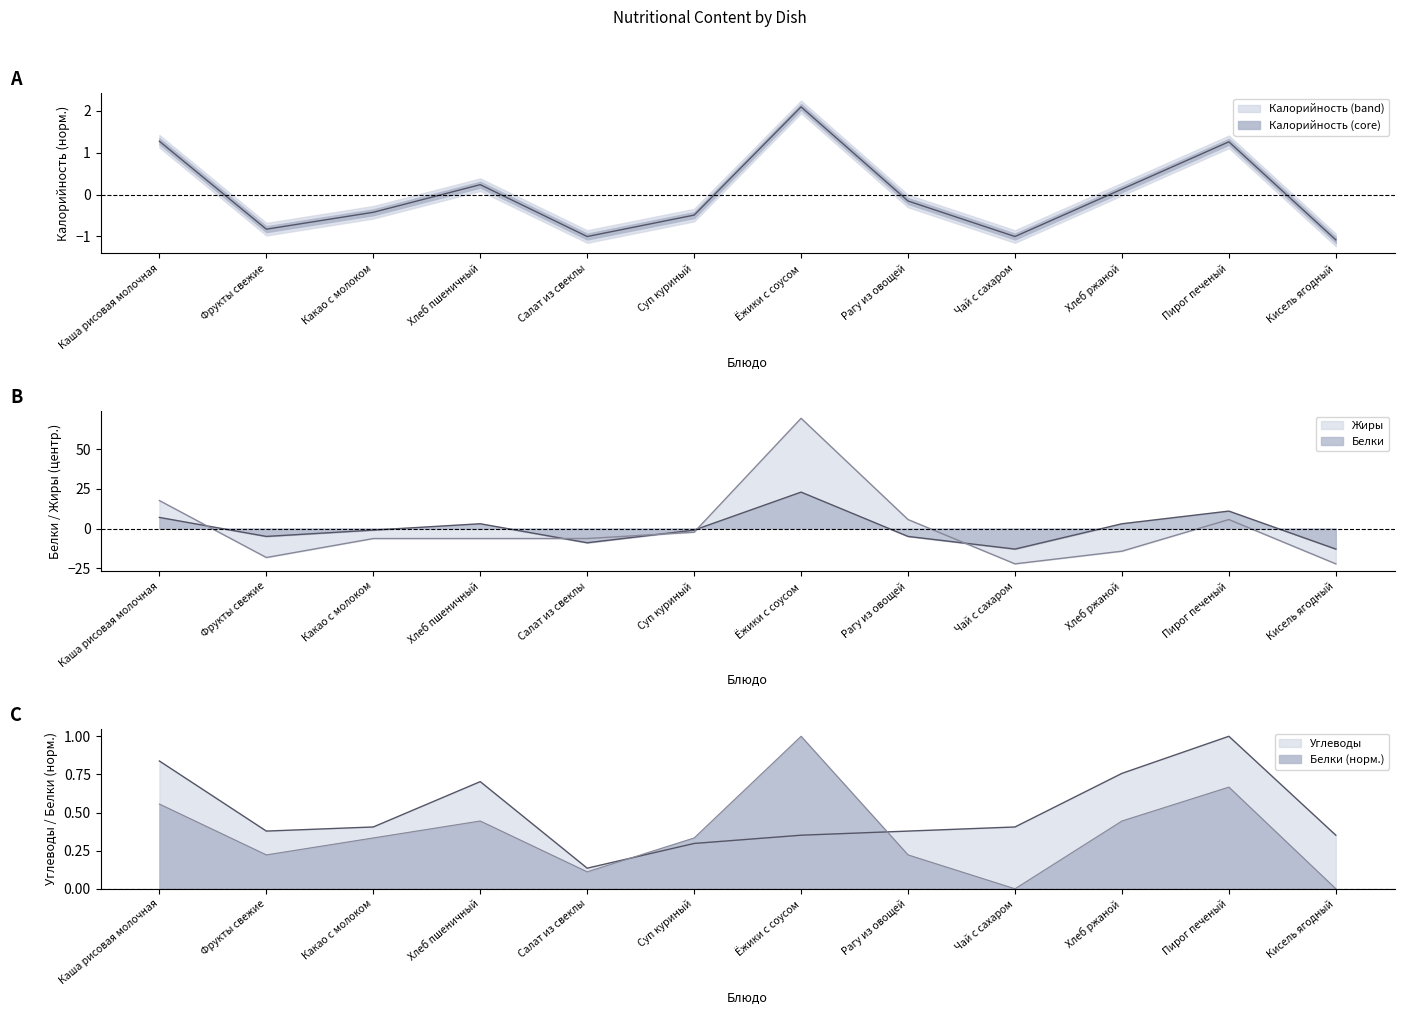

Reading left to right, what are all the values shown in this chart?

Калорийность: 1.3	-0.8	-0.4	0.2	-1.0	-0.5	2.1	-0.2	-1.0	0.1	1.3	-1.1
Углеводы: 0.8	0.4	0.4	0.7	0.1	0.3	0.4	0.4	0.4	0.8	1.0	0.4
Белки: 7.0	-5.0	-1.0	3.0	-9.0	-1.0	23.0	-5.0	-13.0	3.0	11.0	-13.0
Жиры: 17.7	-18.3	-6.3	-6.3	-6.3	-2.3	69.7	5.7	-22.3	-14.3	5.7	-22.3